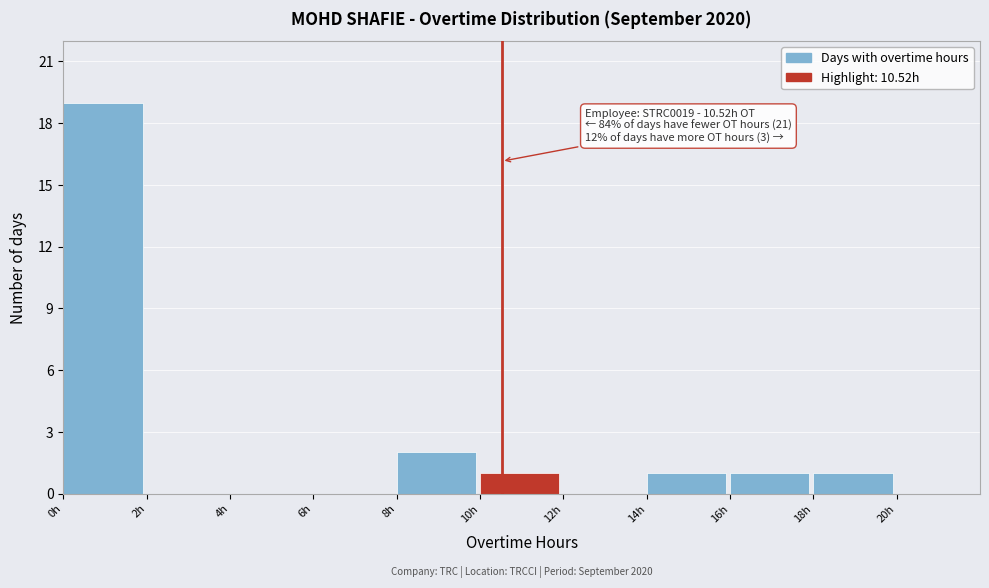

Over which range of the x-axis is the bar tallest?

0 to 2